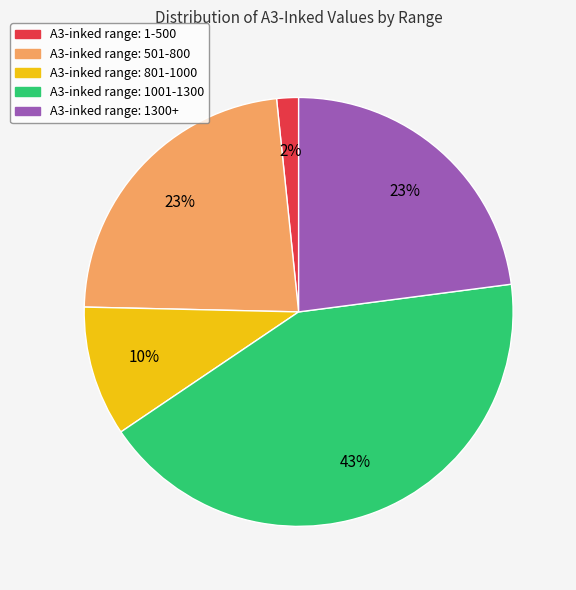

To the nearest percent, what is the average slice percentage?

20%